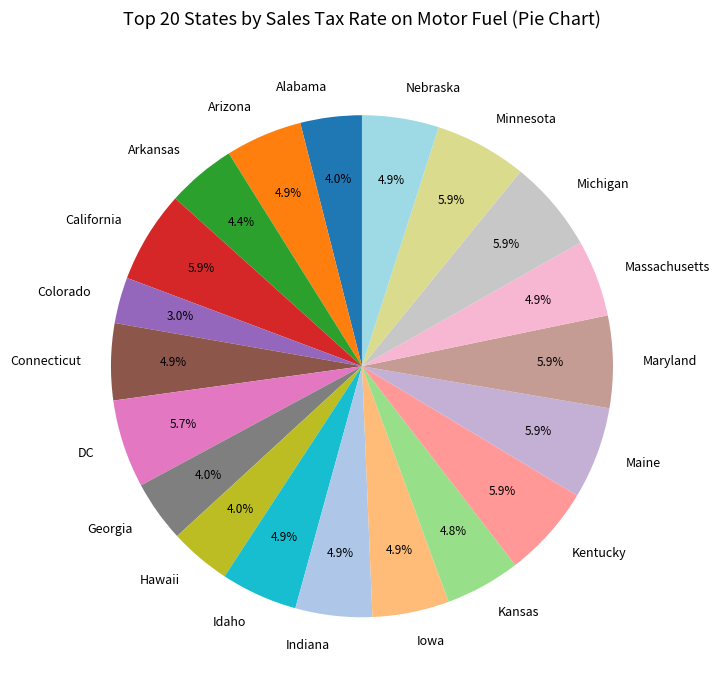

To the nearest percent, what portion does Alabama represent?

4%